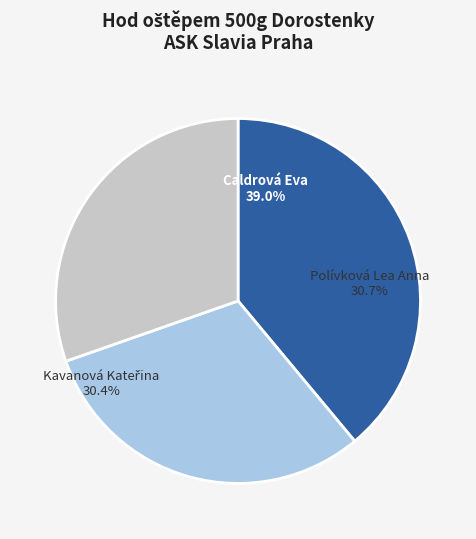

Between Polívková Lea Anna and Caldrová Eva, which is larger?

Caldrová Eva